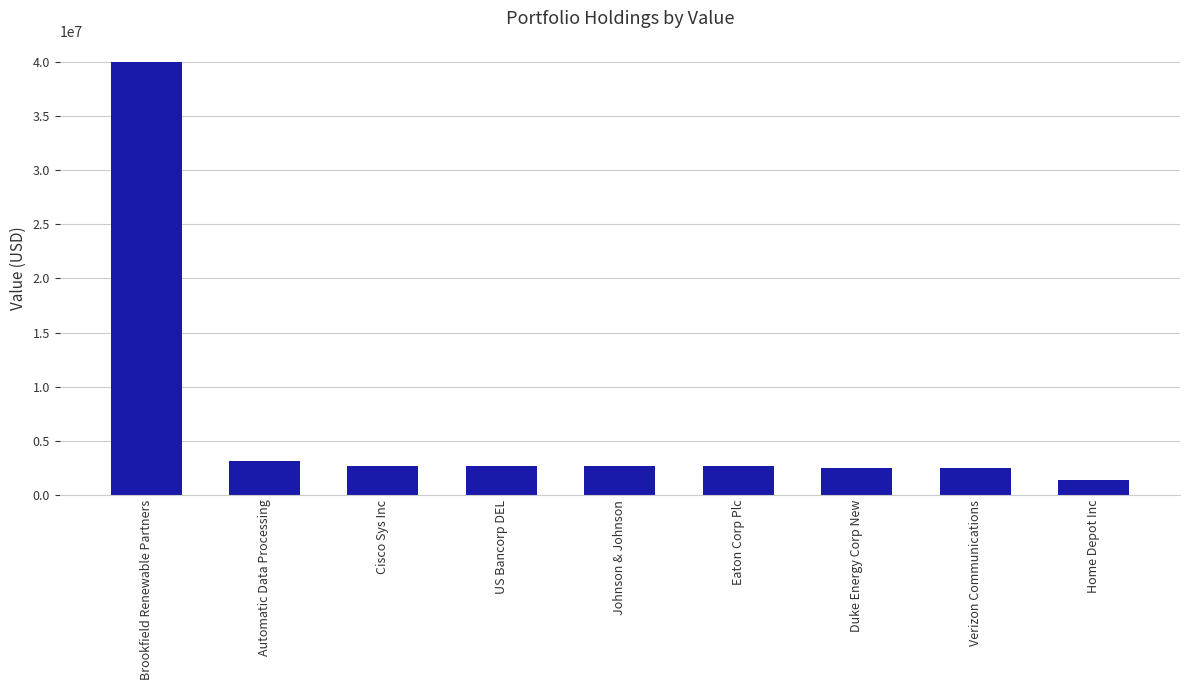

What is the difference between the second highest and minimum values?

1779000